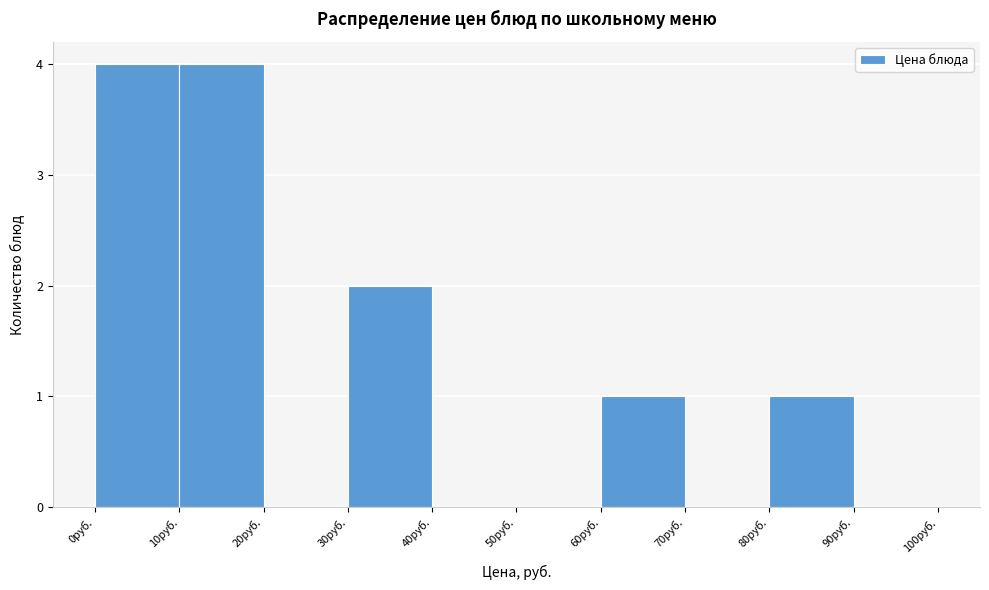

Reading left to right, list every bar in this chart as the range it spans on the x-axis followed by its height. The values are not printed on the chart, so give them approximately, as read against the axis.

0 to 10: 4
10 to 20: 4
20 to 30: 0
30 to 40: 2
40 to 50: 0
50 to 60: 0
60 to 70: 1
70 to 80: 0
80 to 90: 1
90 to 100: 0